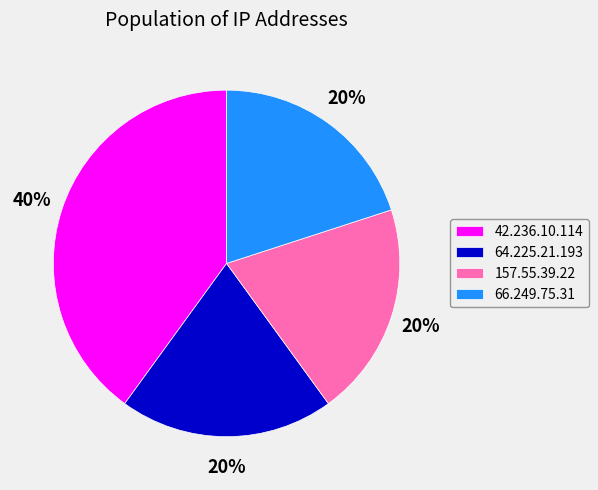

Do 42.236.10.114 and 66.249.75.31 together represent more than half of the pie?

Yes